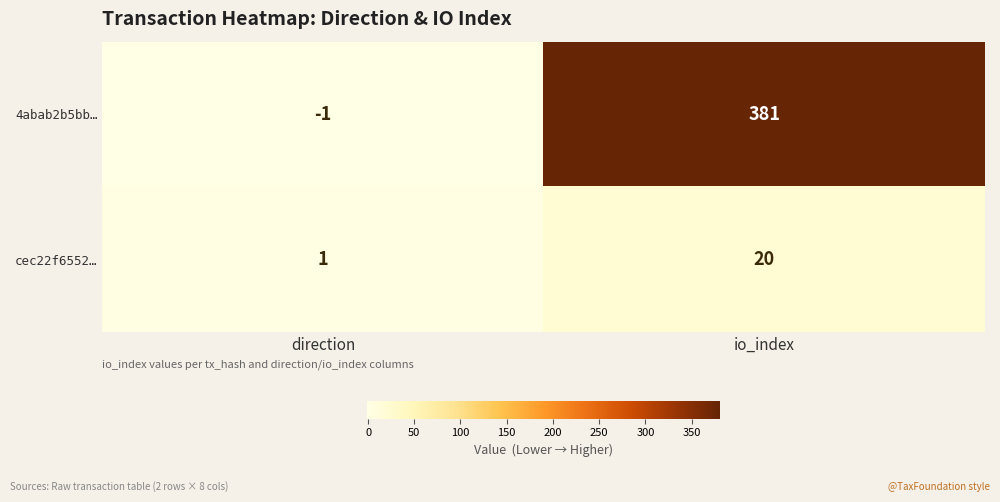

Reading left to right, what are all the values shown in this chart?

4abab2b5bb…: -1	381
cec22f6552…: 1	20